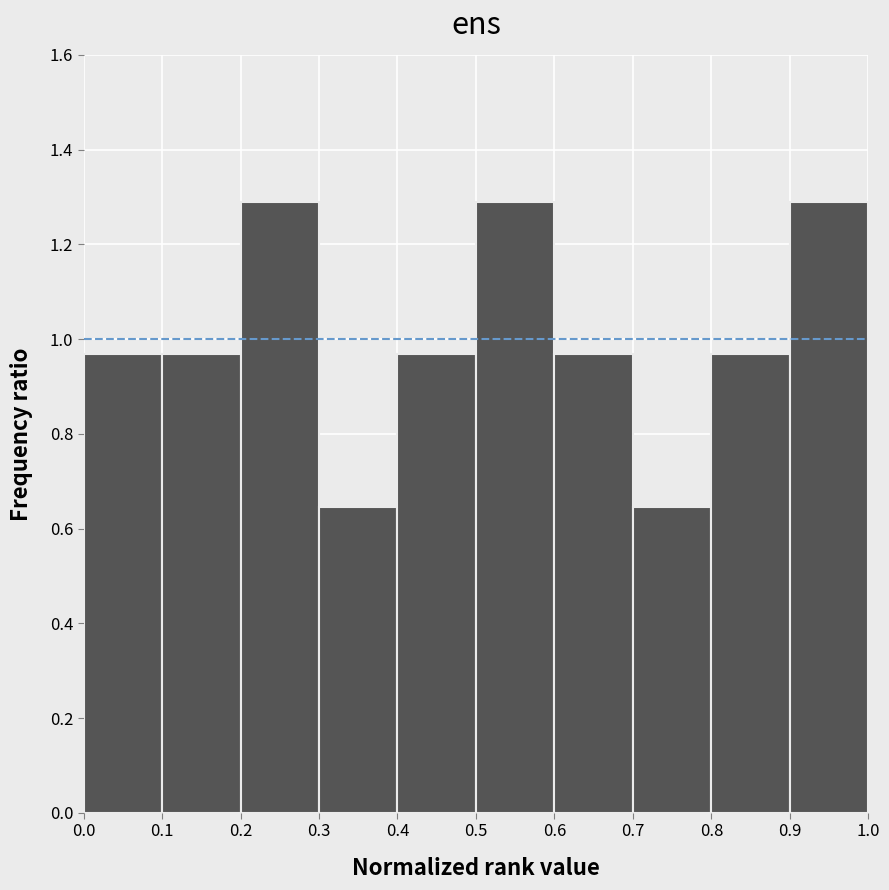

Reading left to right, transcribe this chart: for each bar, give the range it covers on the x-axis and its height. The values are not printed on the chart, so give them approximately, as read against the axis.

0.0 to 0.1: 0.96
0.1 to 0.2: 0.96
0.2 to 0.3: 1.30
0.3 to 0.4: 0.64
0.4 to 0.5: 0.96
0.5 to 0.6: 1.30
0.6 to 0.7: 0.96
0.7 to 0.8: 0.64
0.8 to 0.9: 0.96
0.9 to 1.0: 1.30